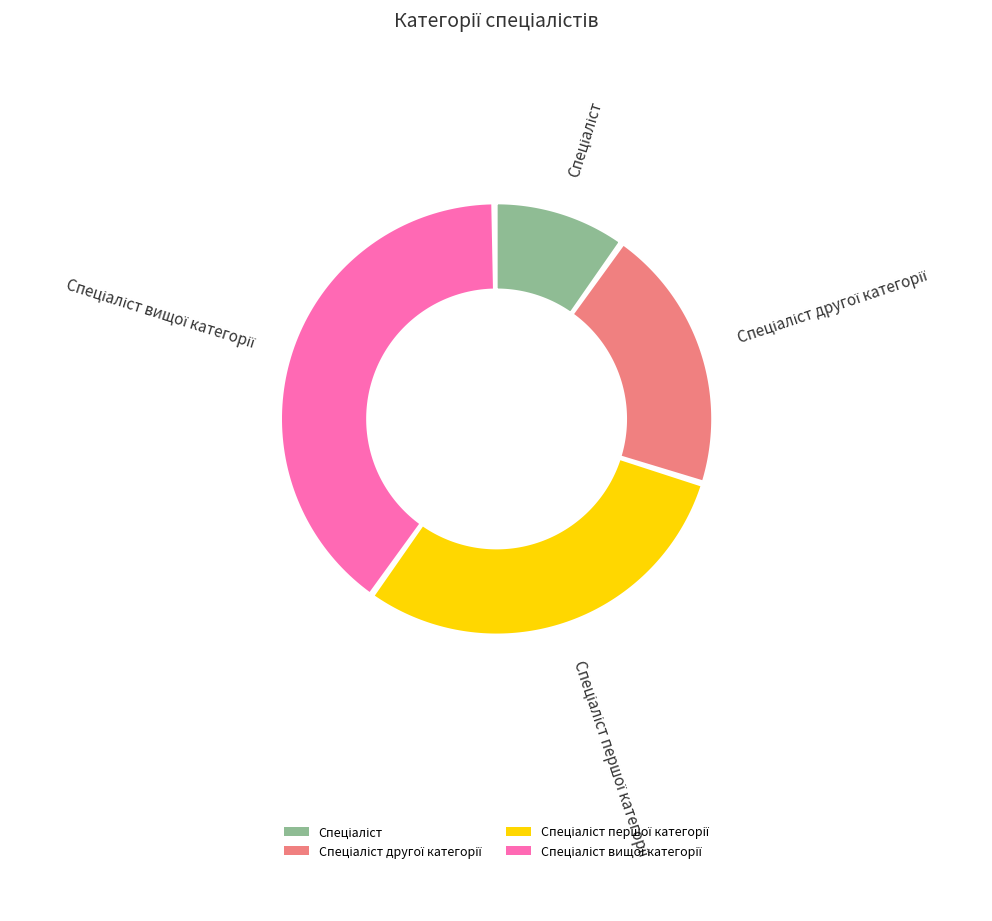

What is the change in value from Спеціаліст to Спеціаліст вищої категорії?

+3